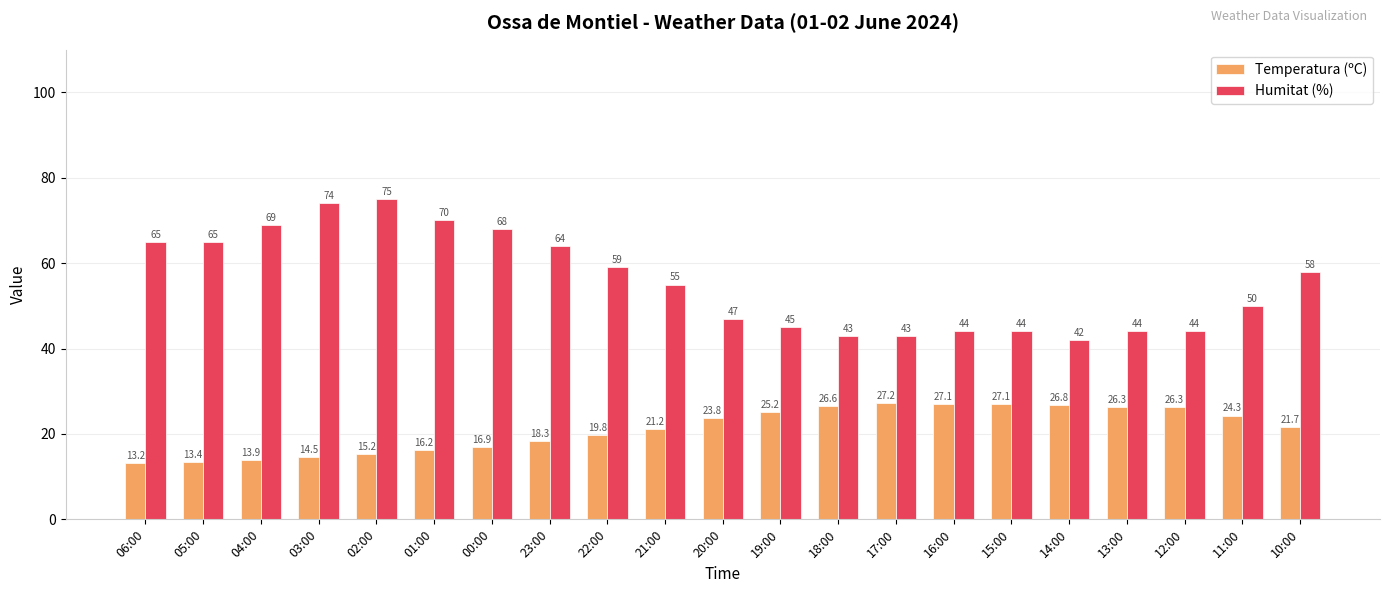

What is the minimum value for Temperatura (ºC)?

13.2